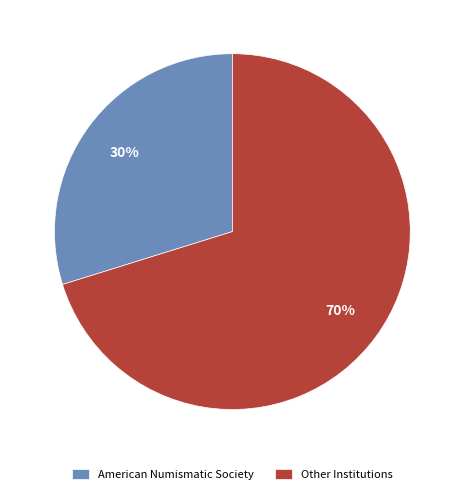

To the nearest percent, what is the average slice percentage?

50%